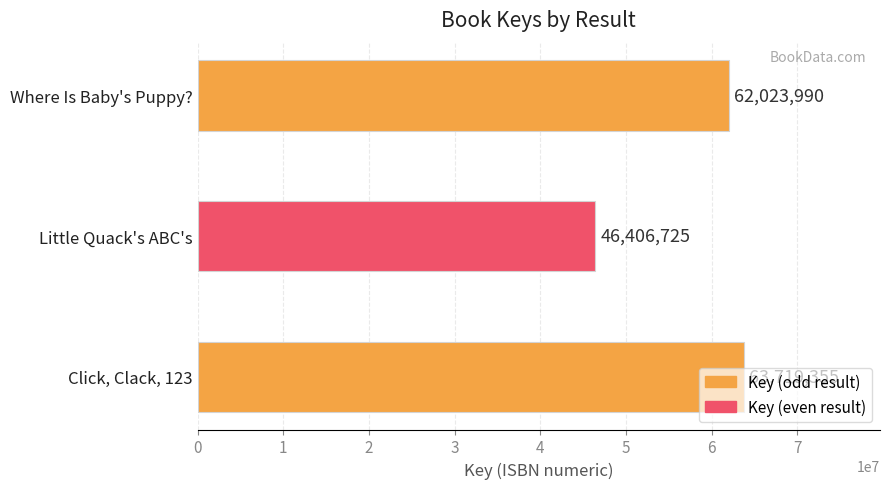

What is the minimum value shown in the chart?

46406725